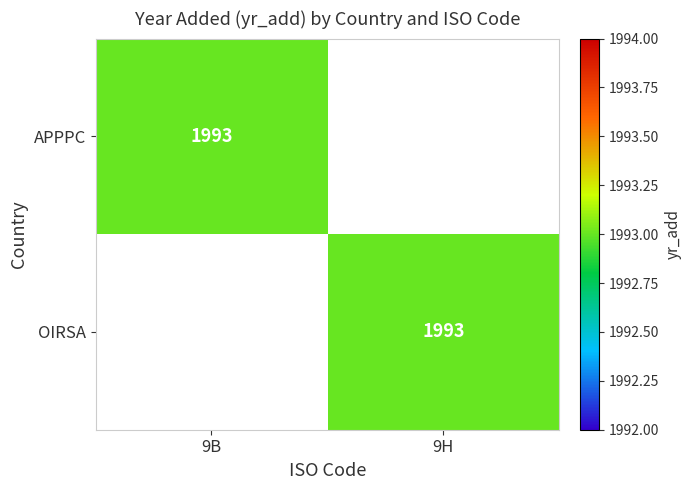

The APPPC series shows 1993 at 9B. True or false?

True